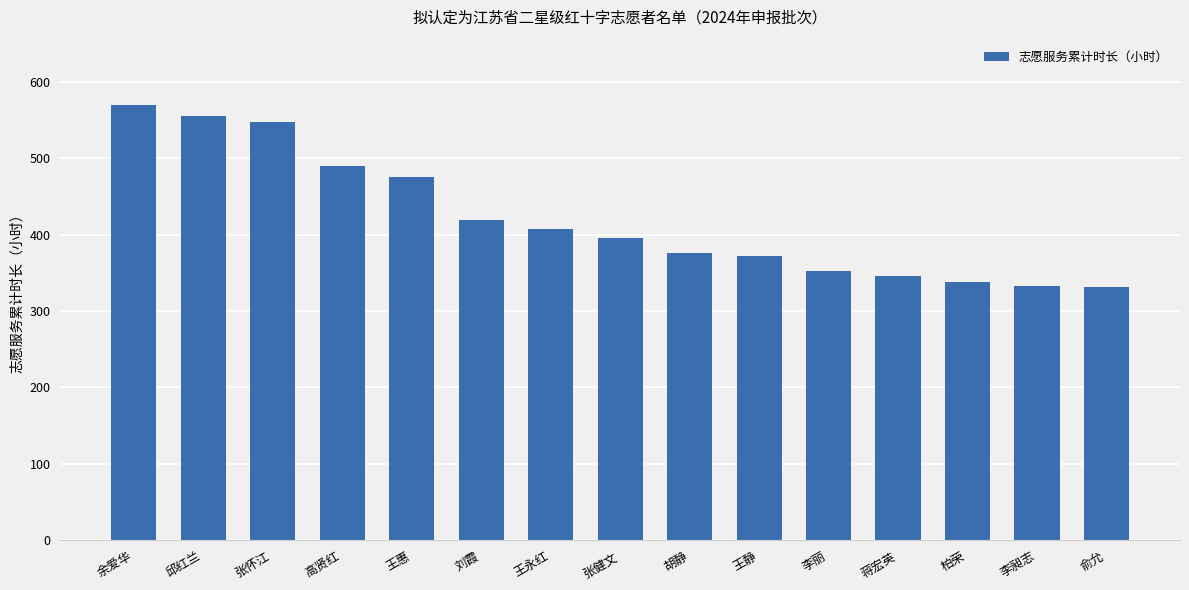

At which category does the chart reach its peak across all series?

余爱华